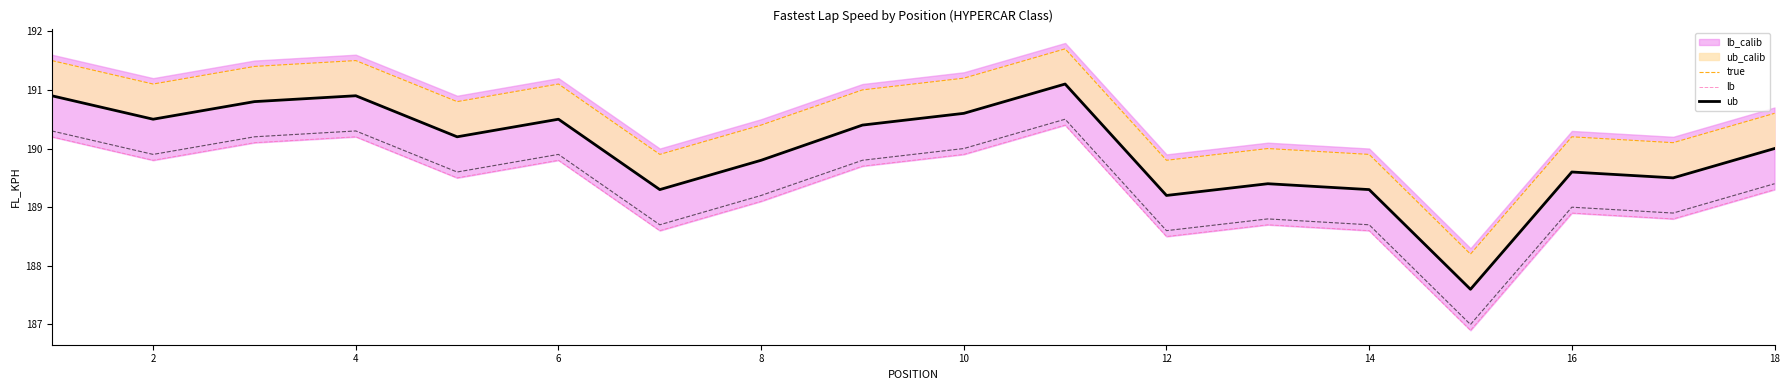

Is this an area chart (filled region under the line)?

No